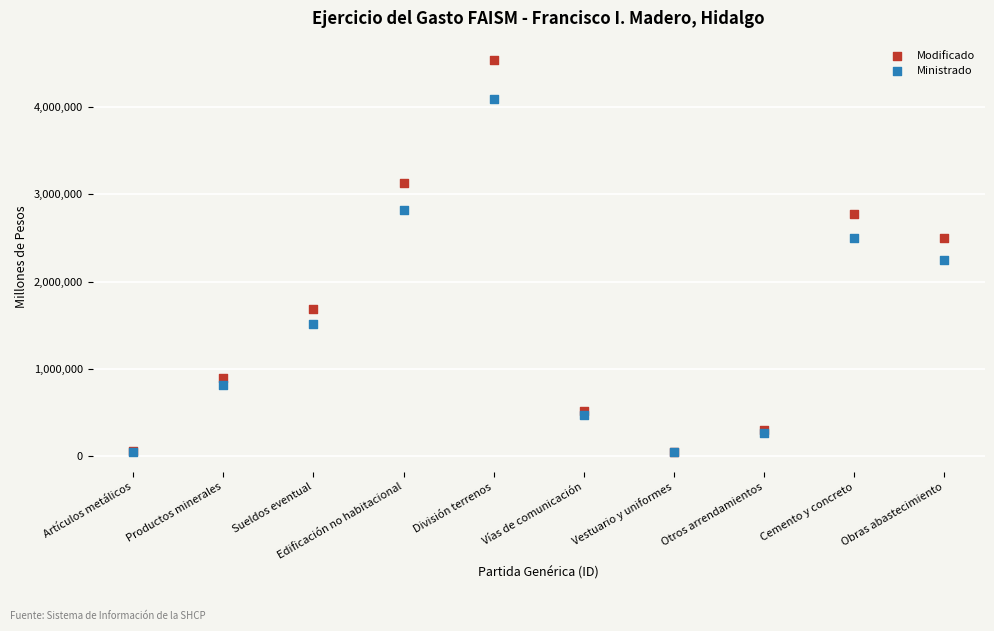

What are all the series names shown in the legend?

Modificado, Ministrado